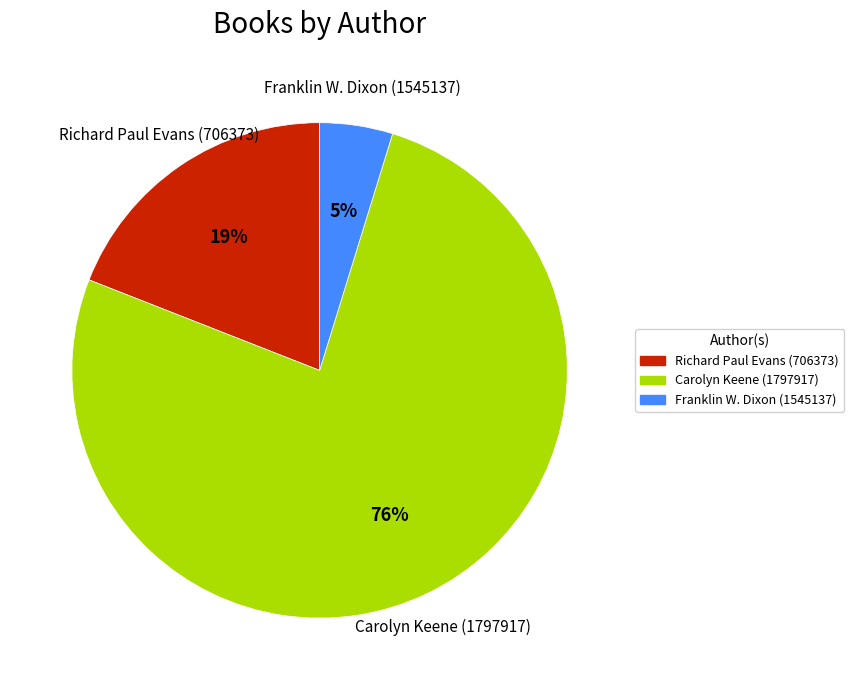

Is it true that Richard Paul Evans (706373) is 34% of the pie?

False